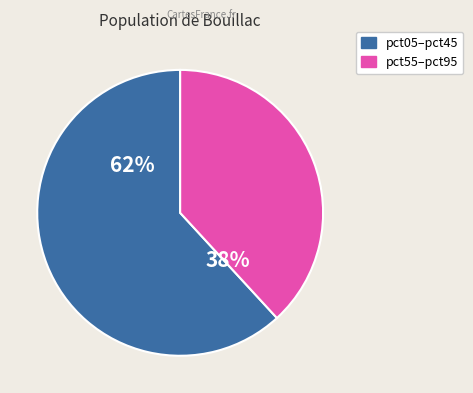

Is there any slice that represents more than half of the pie?

Yes